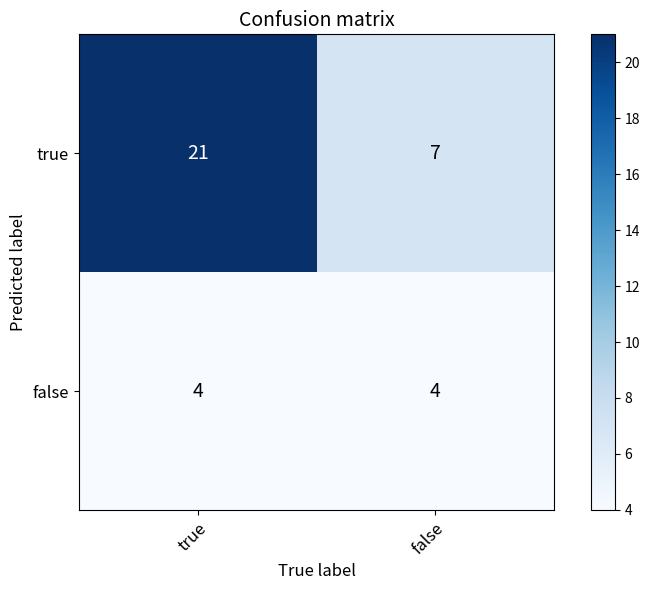

What is the spread (max minus min) of values at false?

3